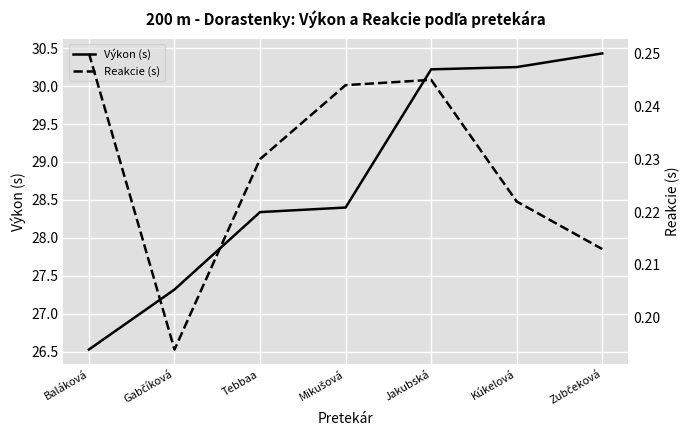

What position from the left is Tebbaa?

3